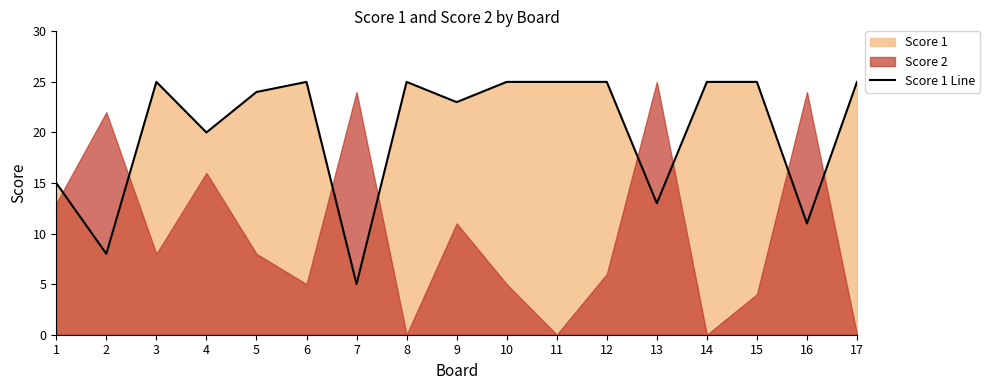

What value does the data have at 8, to the nearest 10?

20